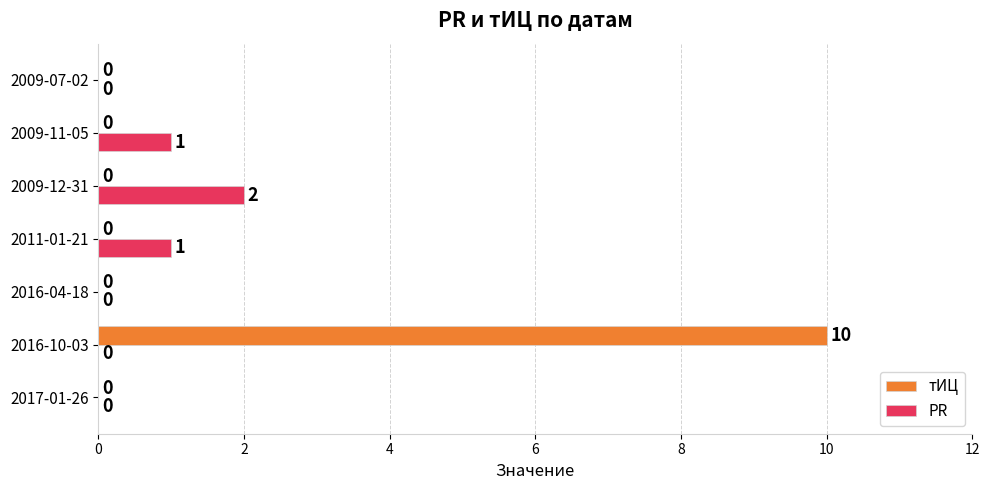

What is the sum of all PR values?

4